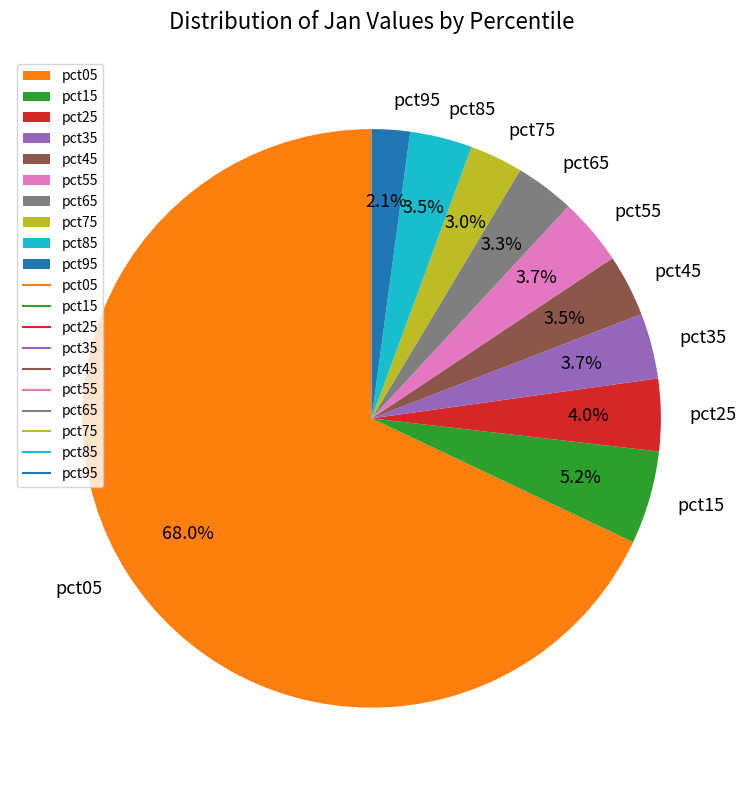

What is the largest slice in the pie chart?

pct05